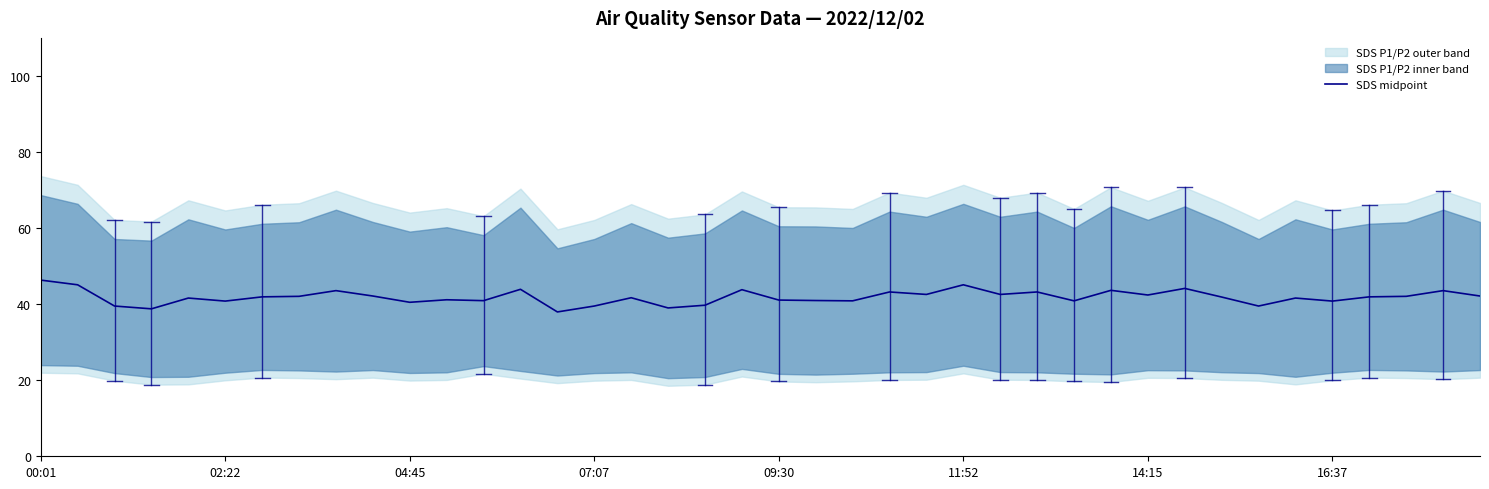

At which category does the chart reach its peak across all series?

00:01